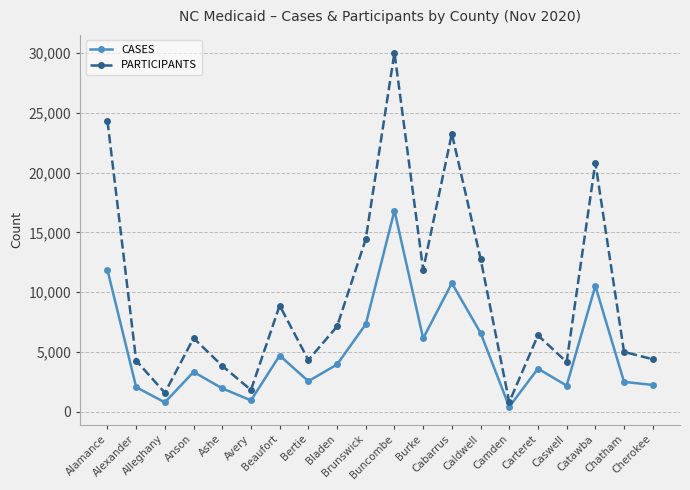

What is the sum of all CASES values?

101159